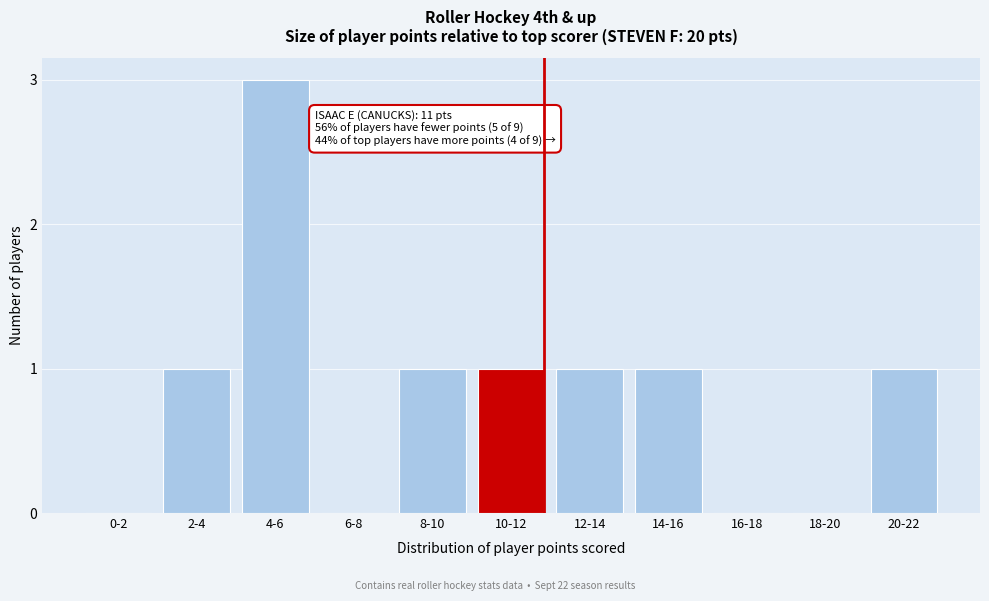

Reading left to right, list all the values displayed in this chart.

0-2=0	2-4=1	4-6=3	6-8=0	8-10=1	10-12=1	12-14=1	14-16=1	16-18=0	18-20=0	20-22=1